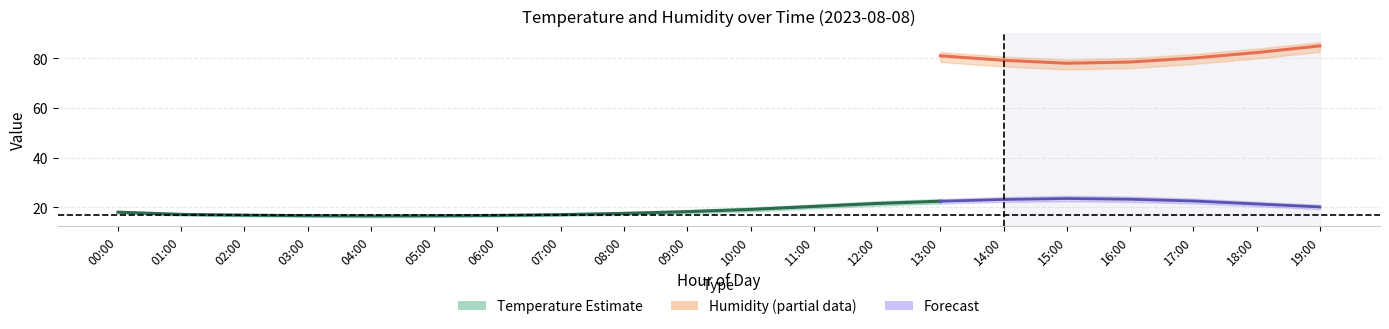

How many categories are shown in the chart?

20